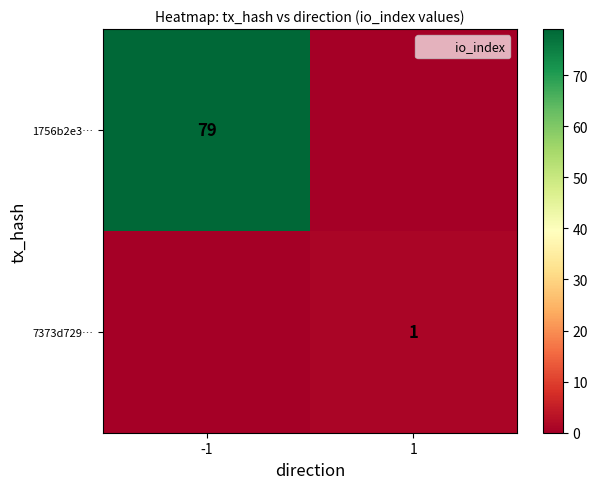

True or false: 1756b2e3… has a value of 79 at -1.

True